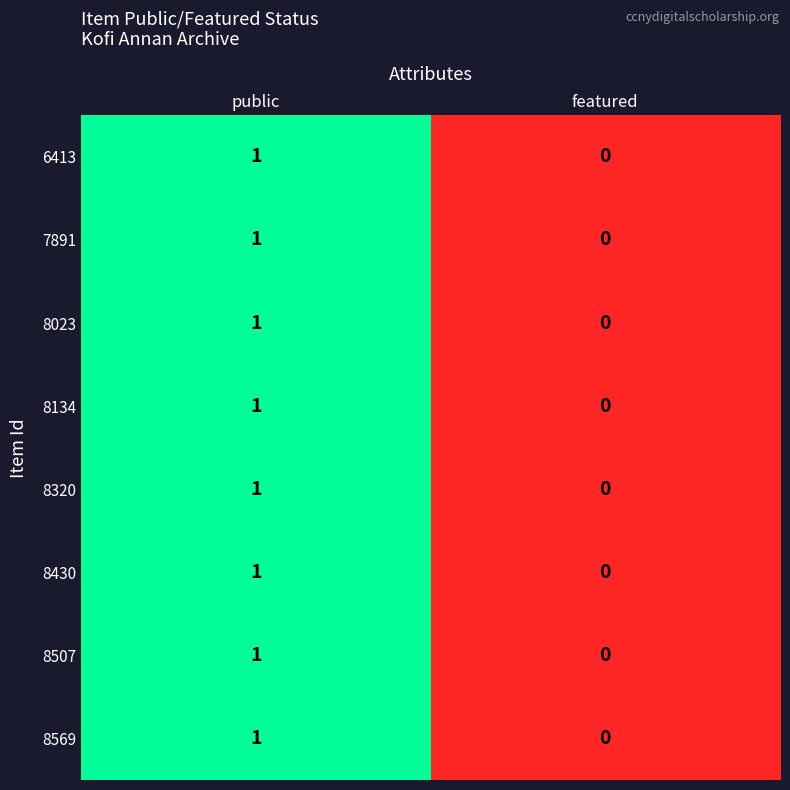

Reading right to left, list all the values displayed in this chart.

6413: 0	1
7891: 0	1
8023: 0	1
8134: 0	1
8320: 0	1
8430: 0	1
8507: 0	1
8569: 0	1